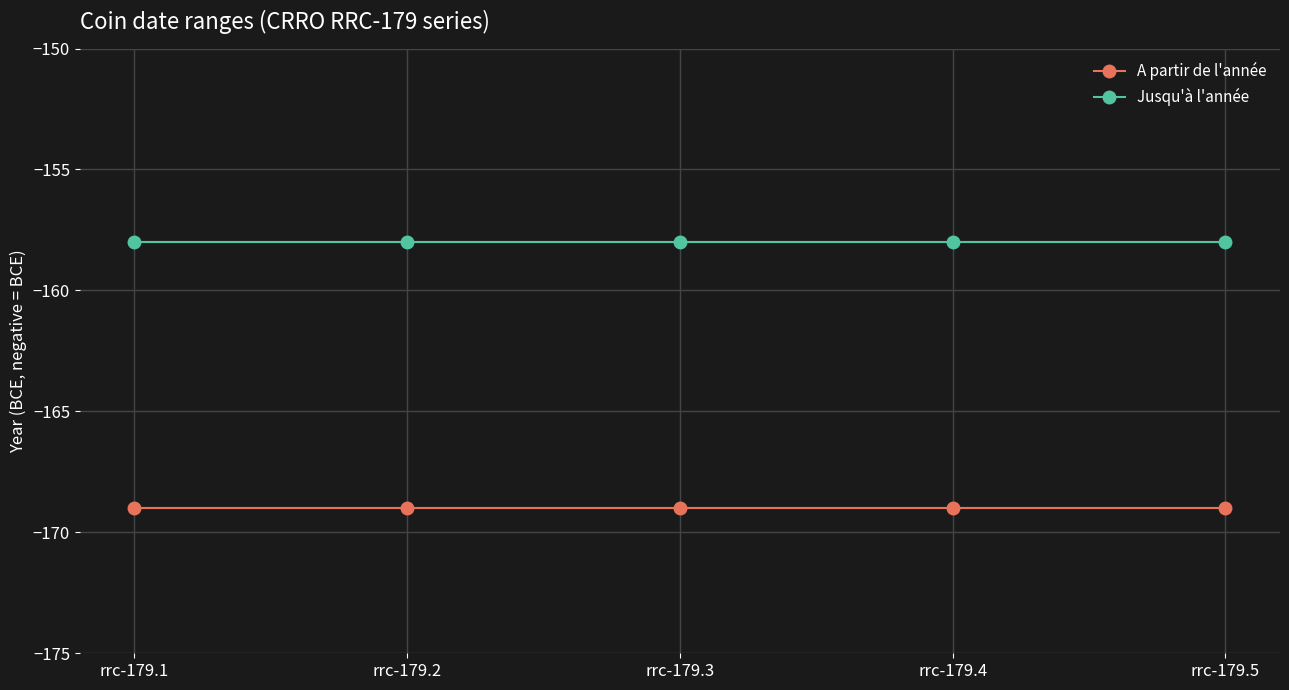

List the series in order of their peak value, highest first.

Jusqu'à l'année, A partir de l'année